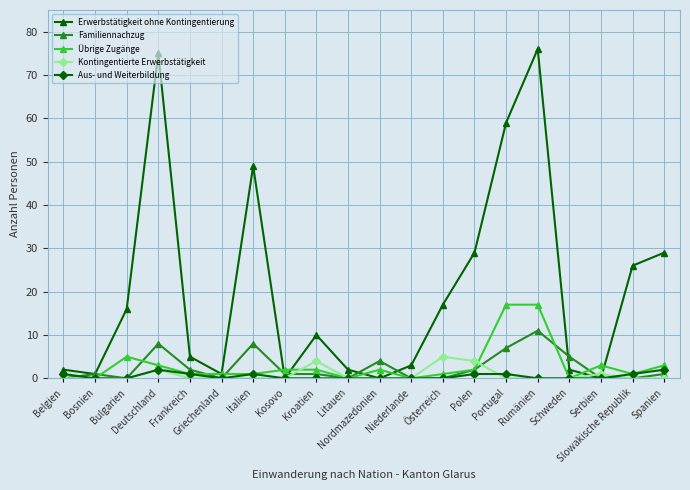

At which category does Übrige Zugänge reach its first local peak?

Bulgarien